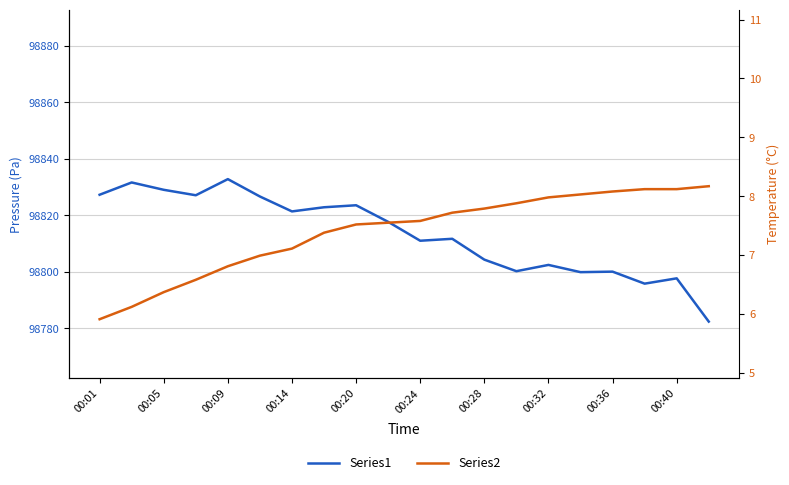

Is the value of temperature at 00:32 greater than the value of pressure at 13?

No